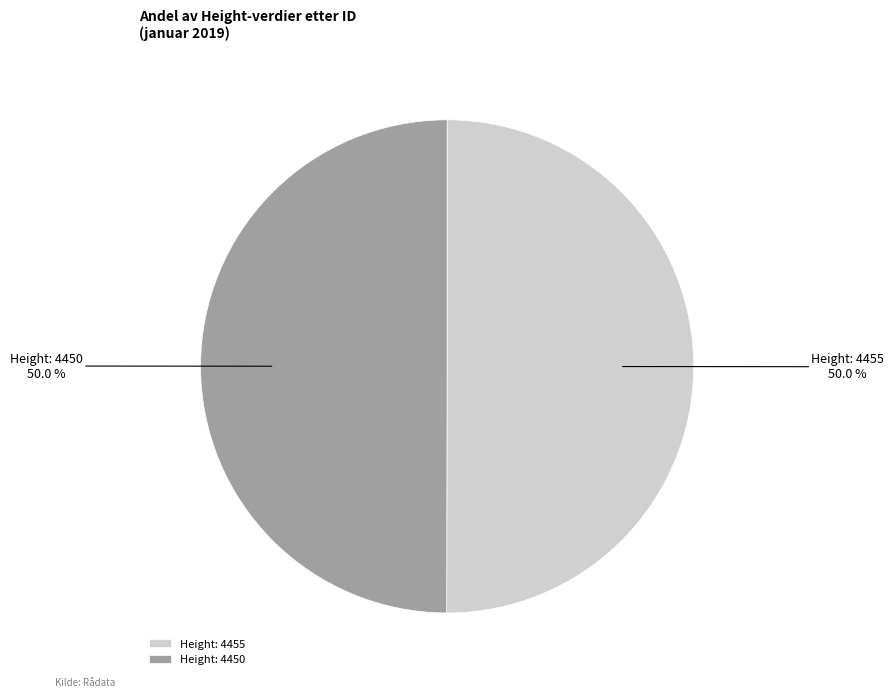

What is the total percentage of Height: 4455 and Height: 4450?

100.0%